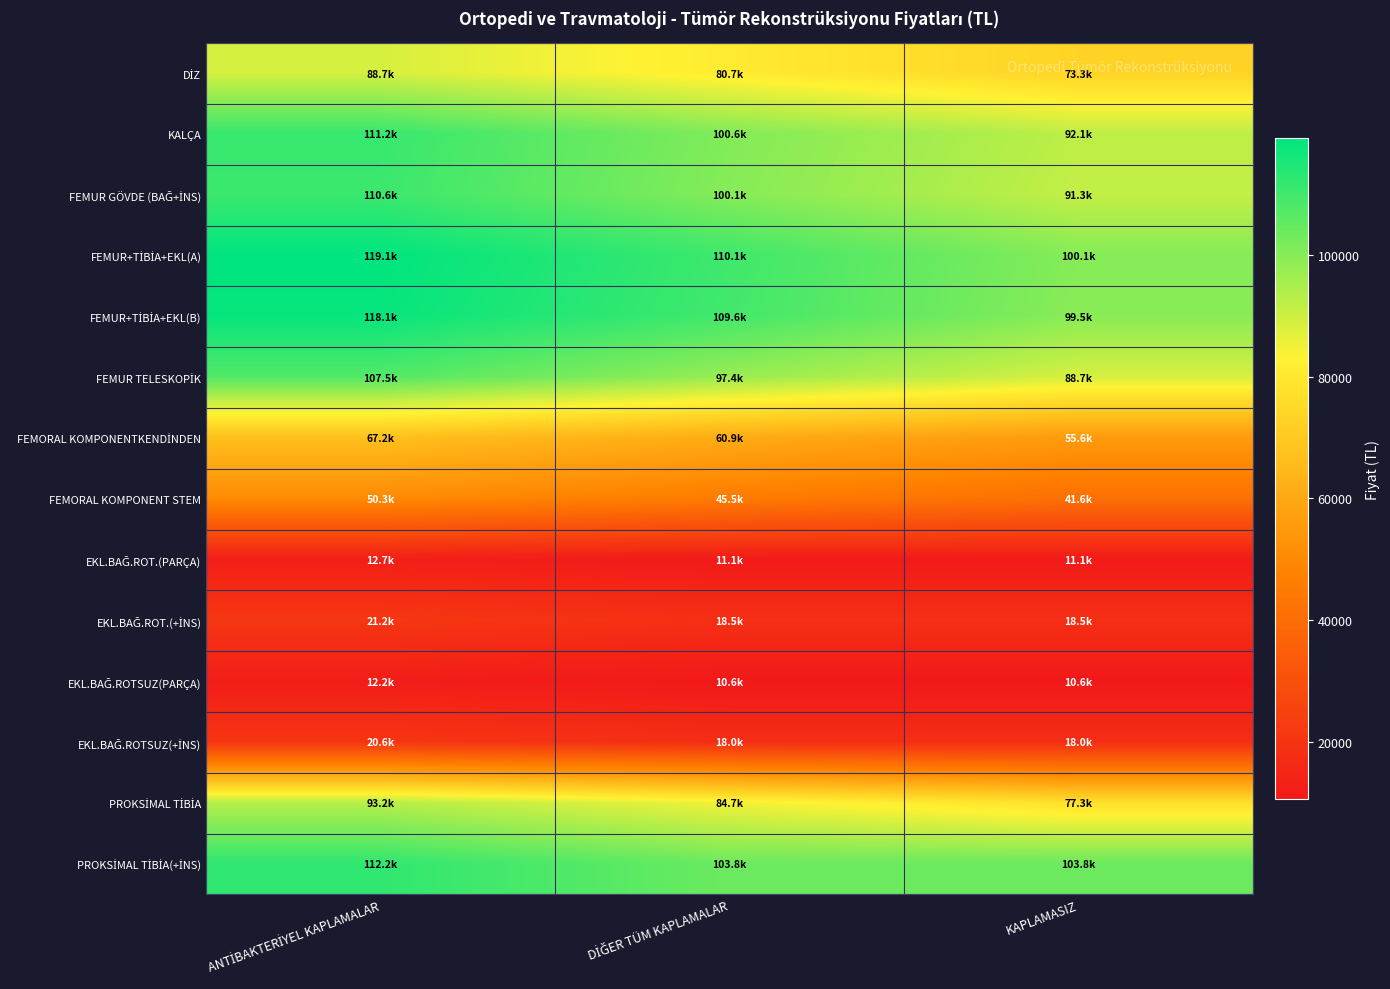

Count the number of categories in the chart.

3